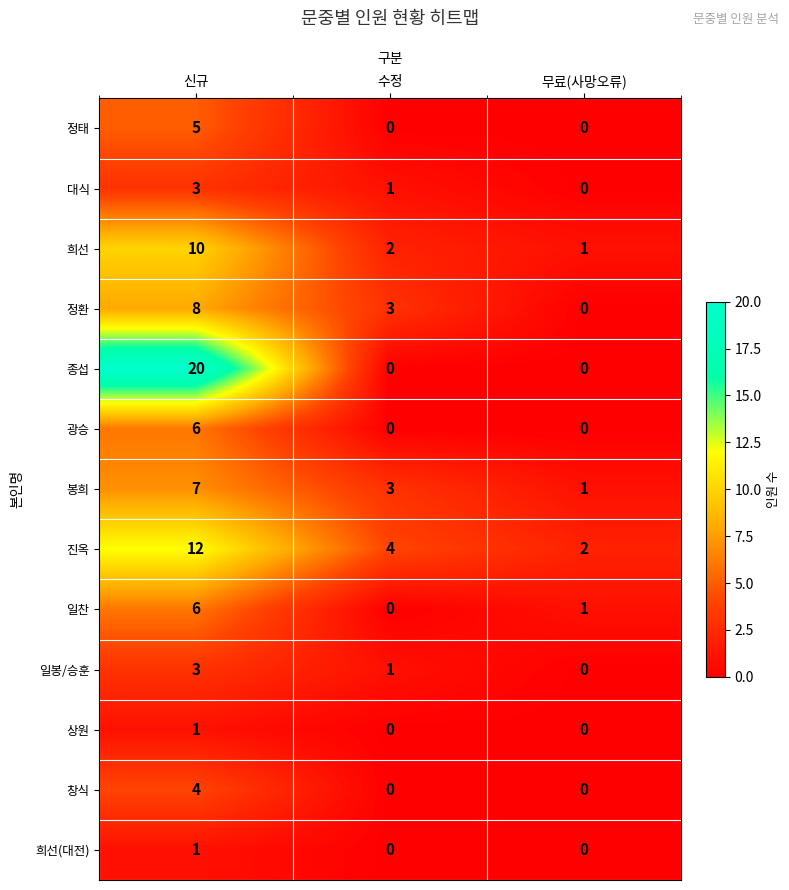

Where does the 대식 series first go above 1?

신규